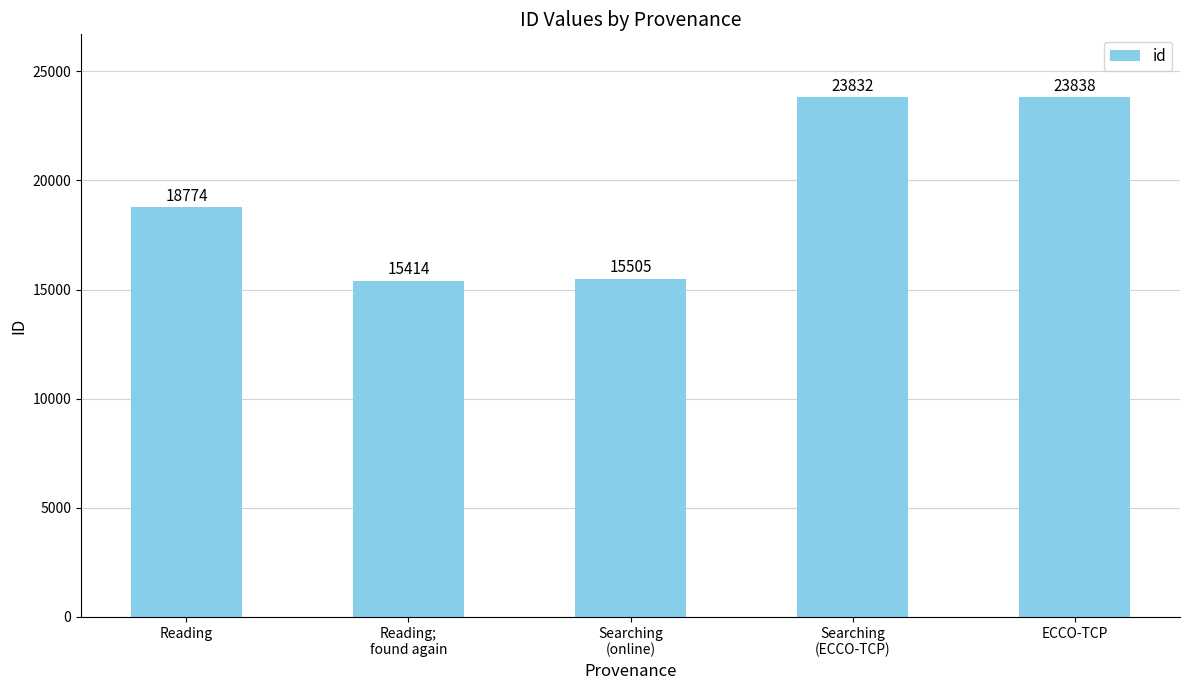

What is the maximum value shown in the chart?

23838.0